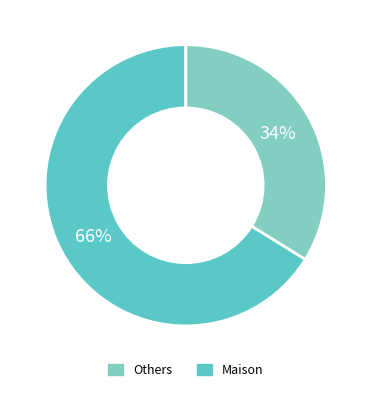

How many slices are in this pie chart?

2